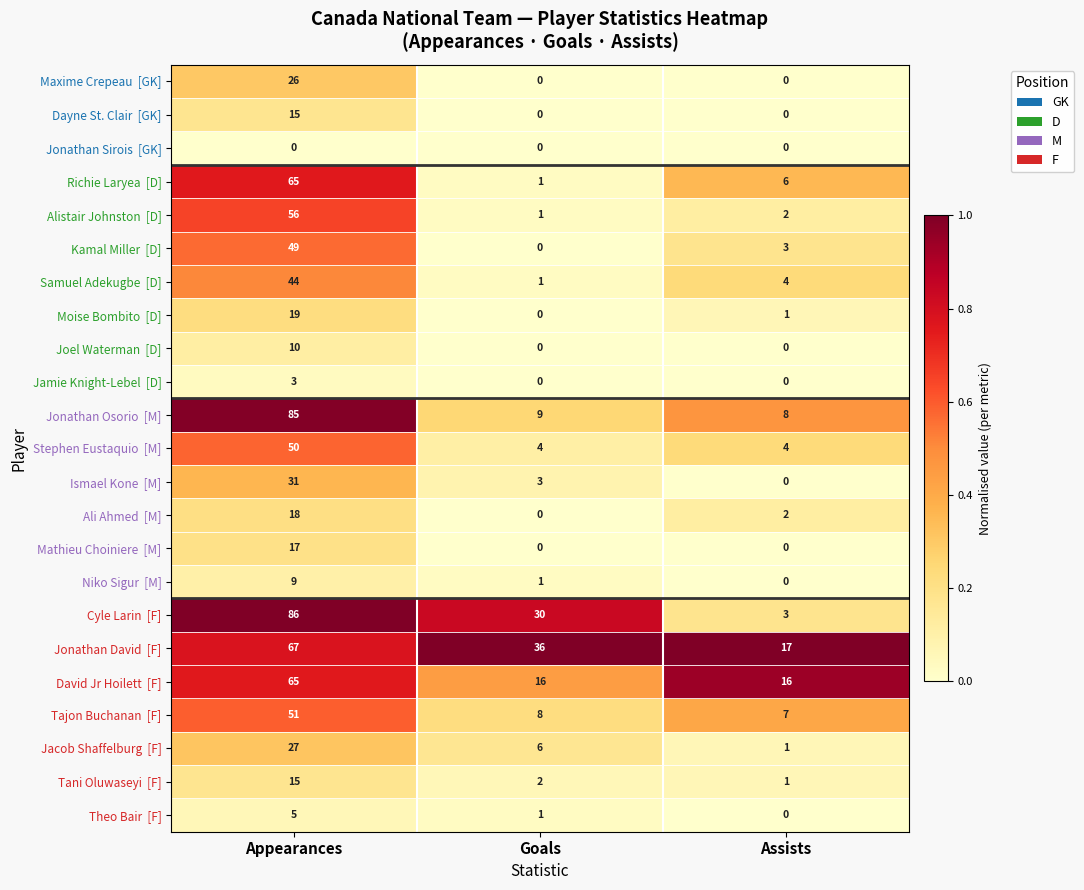

What is the difference between the highest and lowest values at Goals?

36